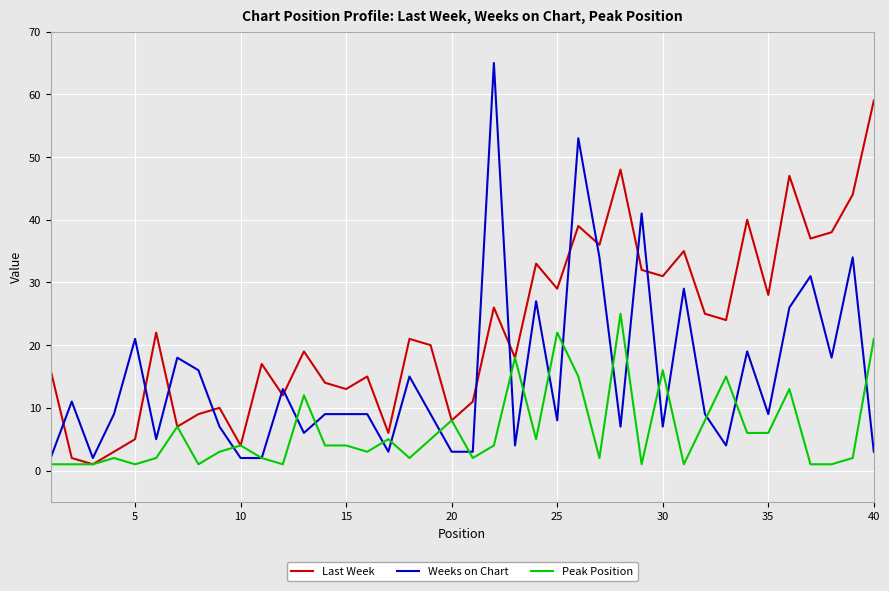

Which series has the widest spread of values?

Weeks on Chart